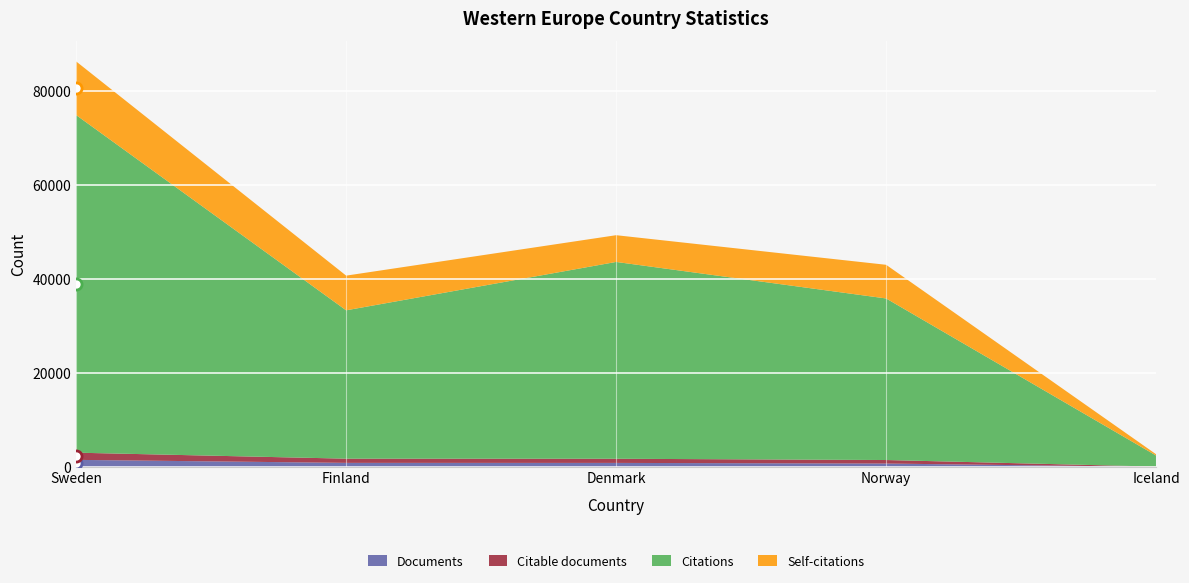

At which label does Citable documents reach its minimum?

Iceland